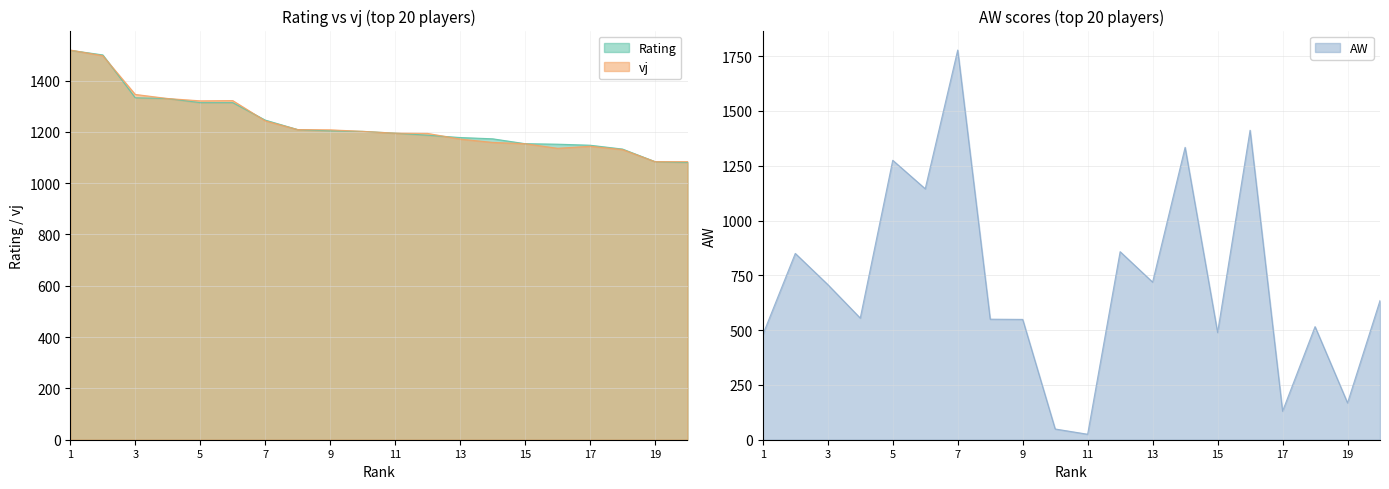

True or false: Rating has more than 1 points higher than both neighbors.

False